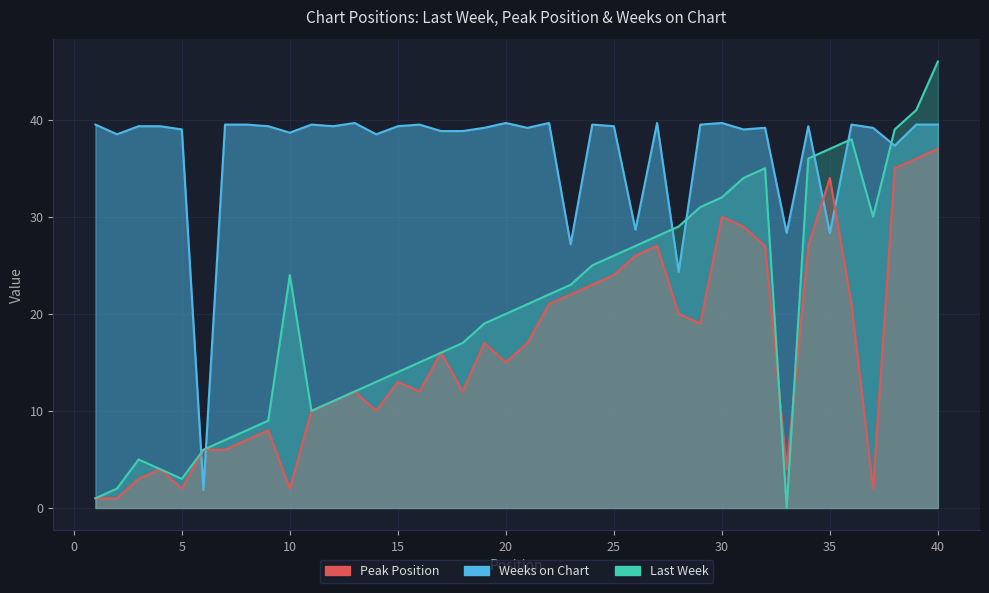

What is the difference between the Last Week values at 1 and 33?

1.0